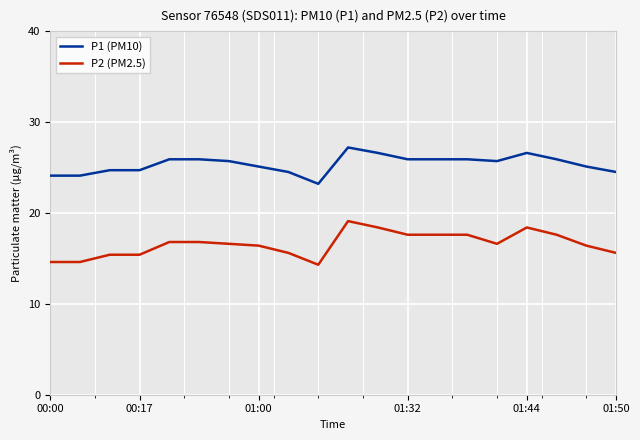

Which series has the largest total across all categories?

P1 (PM10)